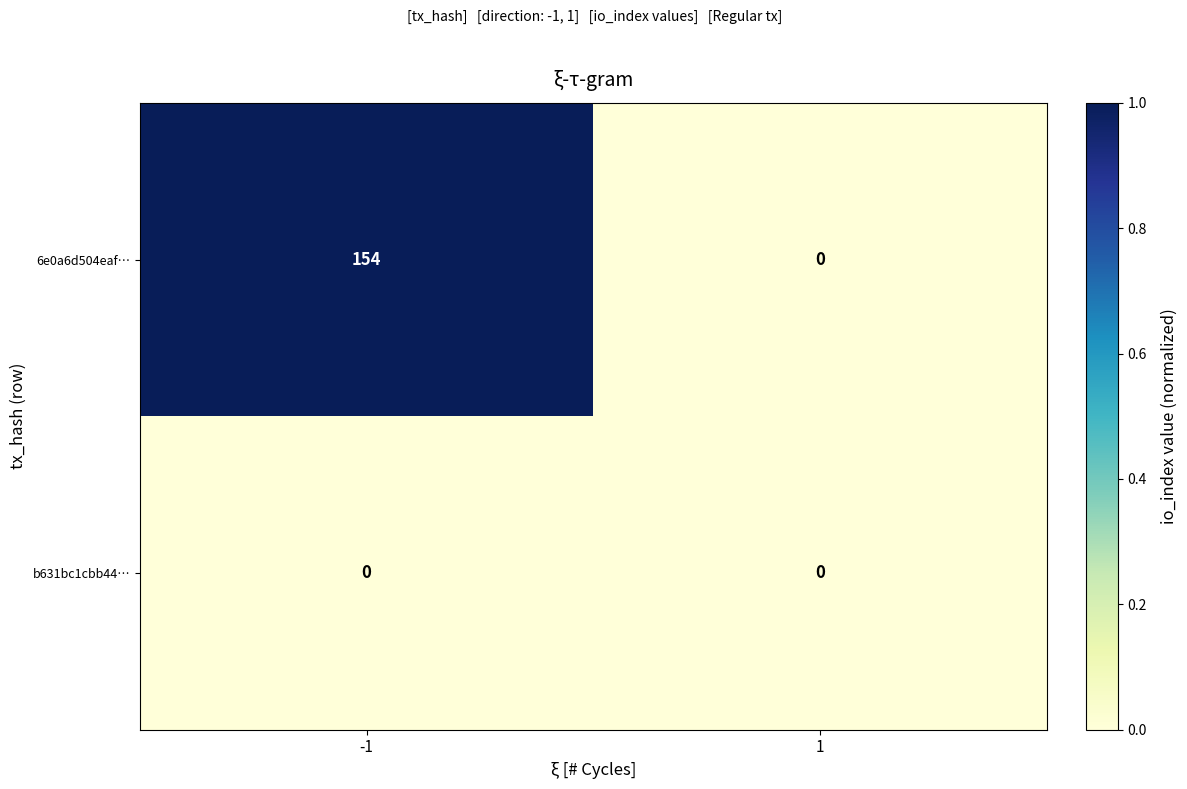

At which category is the sum across all series the highest?

-1